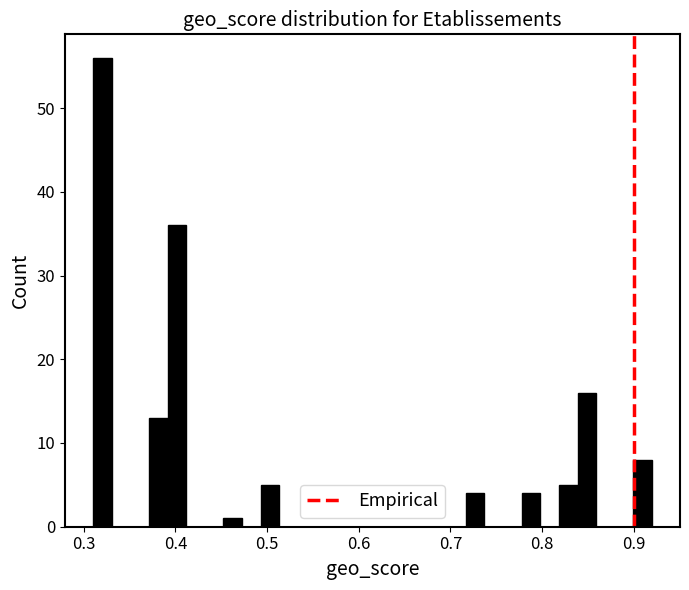

Read against the x-axis, roughly where is the centre of the tallest bar?

0.32